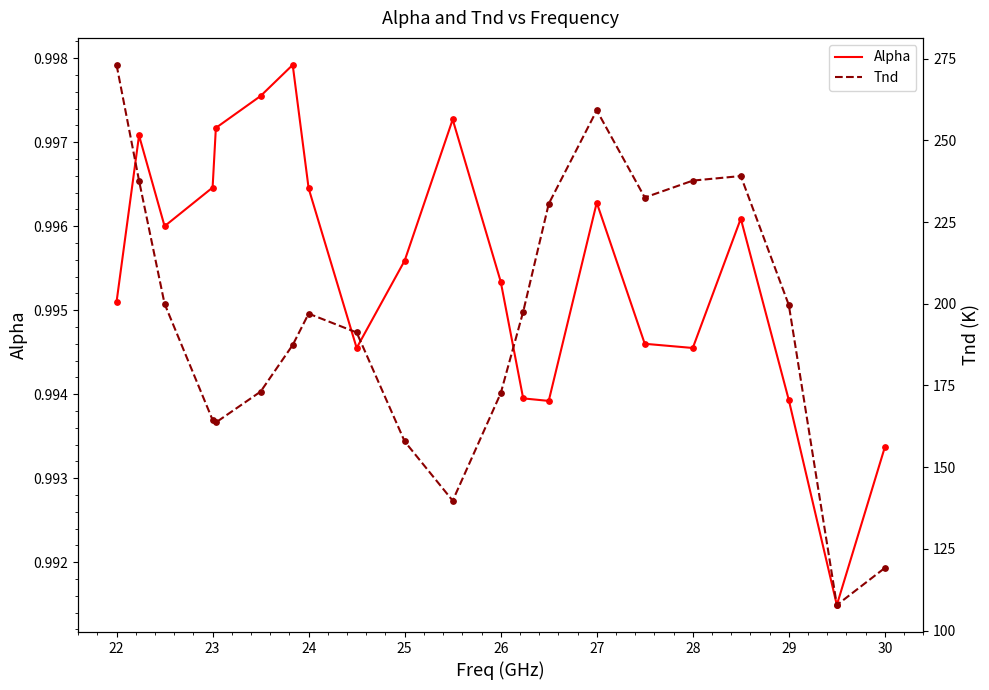

True or false: Alpha has a value of 0.5 at 27.

False